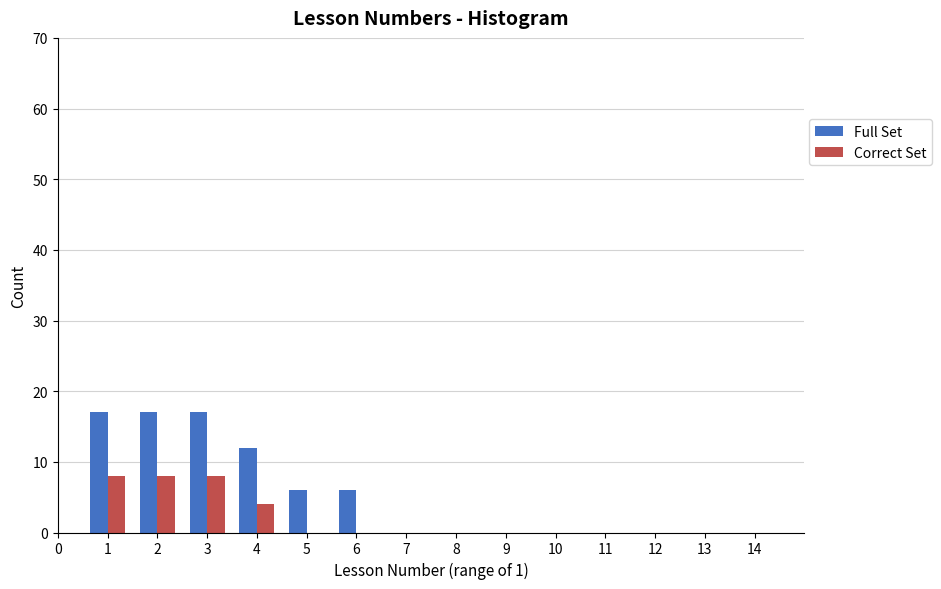

Reading left to right, list every range on the x-axis with the height of the bar of each series over it. The values are not printed on the chart, so give them approximately, as read against the axis.

0.5 to 1.5: Full Set=17	Correct Set=8
1.5 to 2.5: Full Set=17	Correct Set=8
2.5 to 3.5: Full Set=17	Correct Set=8
3.5 to 4.5: Full Set=12	Correct Set=4
4.5 to 5.5: Full Set=6	Correct Set=0
5.5 to 6.5: Full Set=6	Correct Set=0
6.5 to 7.5: Full Set=0	Correct Set=0
7.5 to 8.5: Full Set=0	Correct Set=0
8.5 to 9.5: Full Set=0	Correct Set=0
9.5 to 10.5: Full Set=0	Correct Set=0
10.5 to 11.5: Full Set=0	Correct Set=0
11.5 to 12.5: Full Set=0	Correct Set=0
12.5 to 13.5: Full Set=0	Correct Set=0
13.5 to 14.5: Full Set=0	Correct Set=0